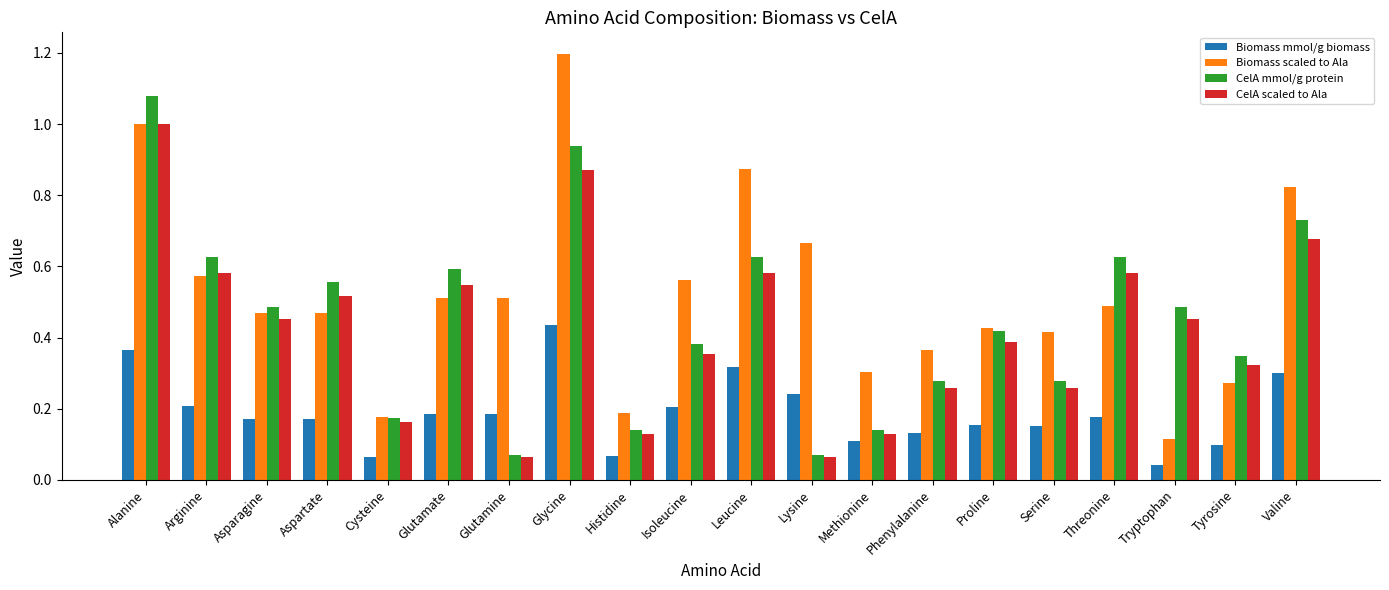

The value of CelA mmol/g protein at Glutamate is 0.9. True or false?

False